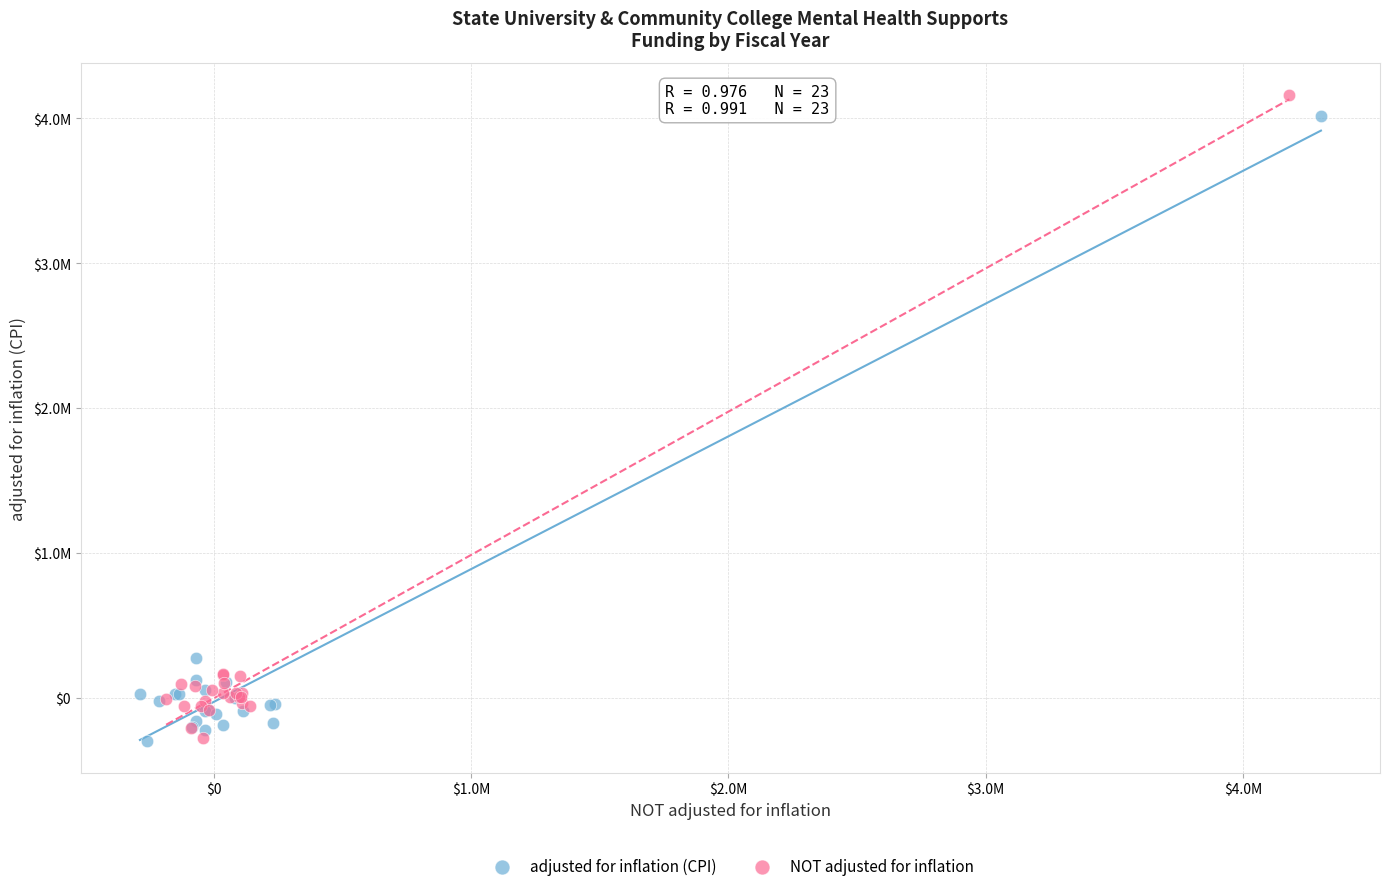

What are all the series names shown in the legend?

adjusted for inflation (CPI), NOT adjusted for inflation